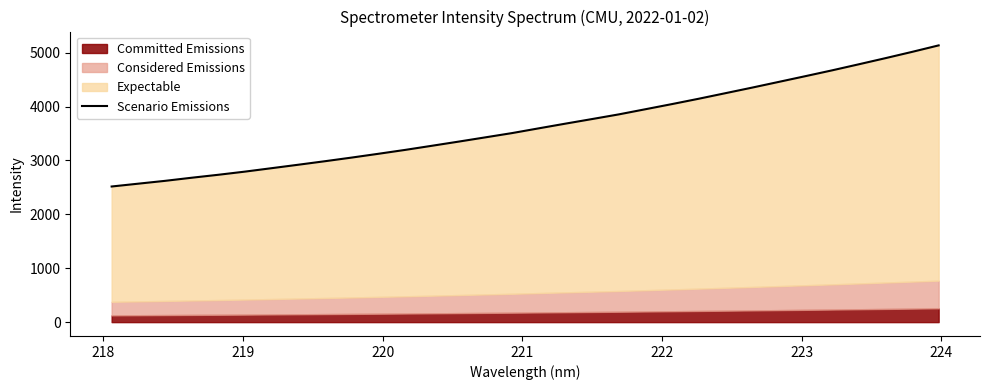

The value at 225 is 4229.8. True or false?

False